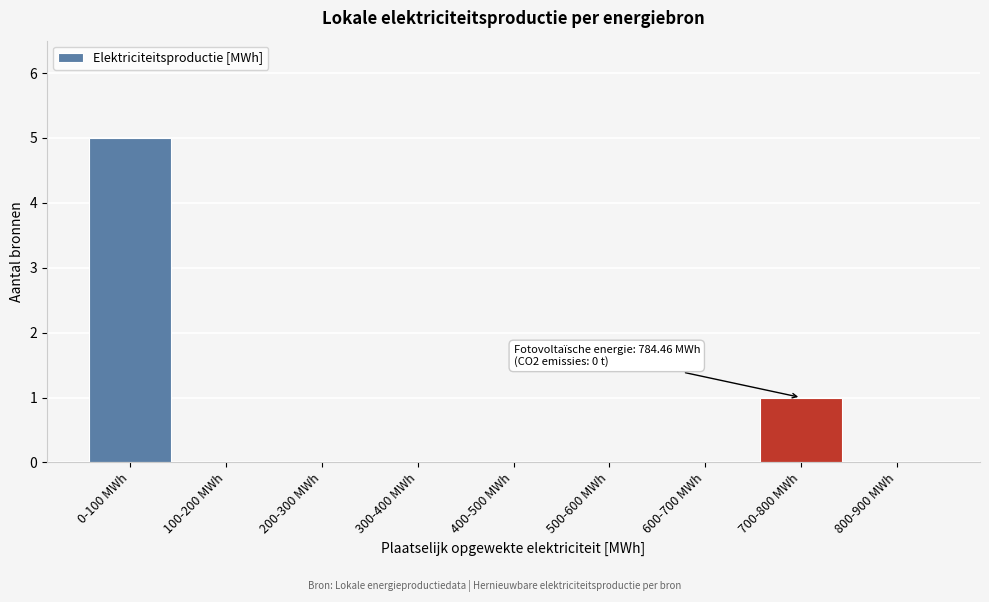

Reading right to left, list all the values displayed in this chart.

800-900 MWh=0	700-800 MWh=1	600-700 MWh=0	500-600 MWh=0	400-500 MWh=0	300-400 MWh=0	200-300 MWh=0	100-200 MWh=0	0-100 MWh=5